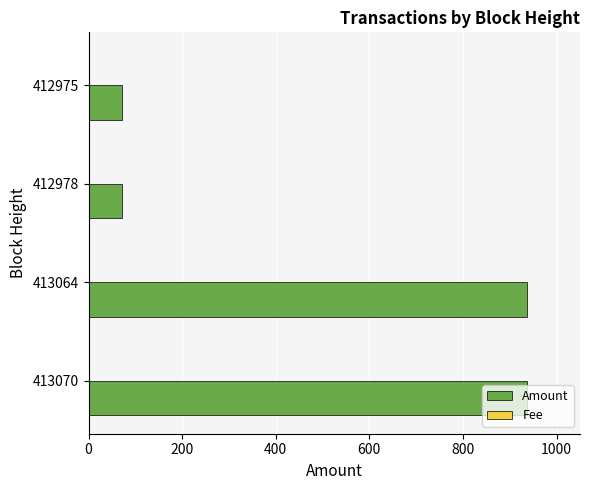

What is the greatest value displayed?

936.9